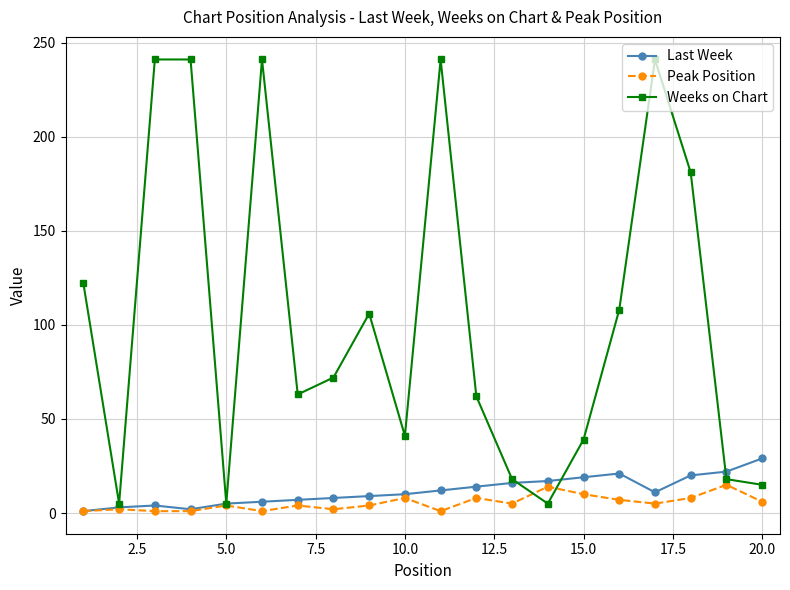

List the series in order of their peak value, highest first.

Weeks on Chart, Last Week, Peak Position